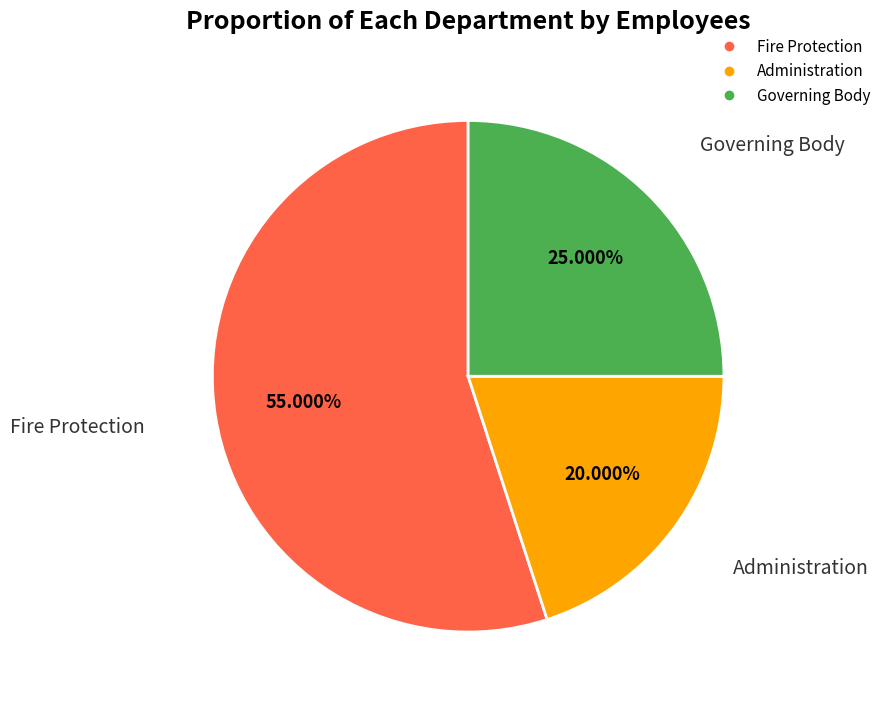

Combined, do Governing Body and Fire Protection account for over 50%?

Yes